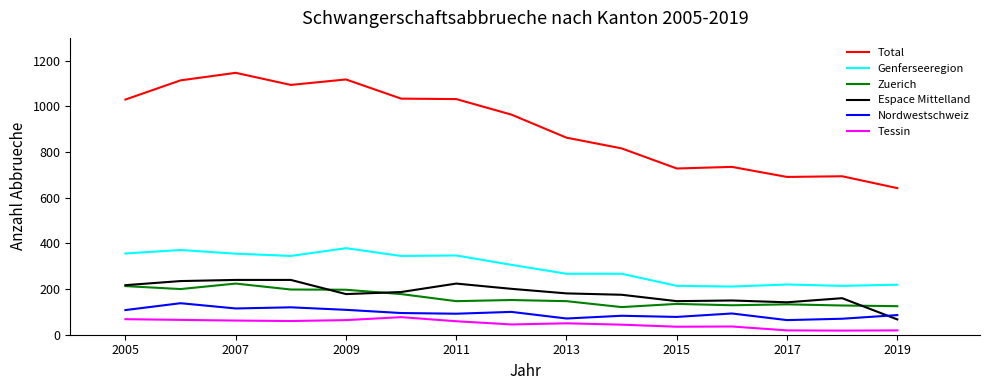

Which series has the widest spread of values?

Total